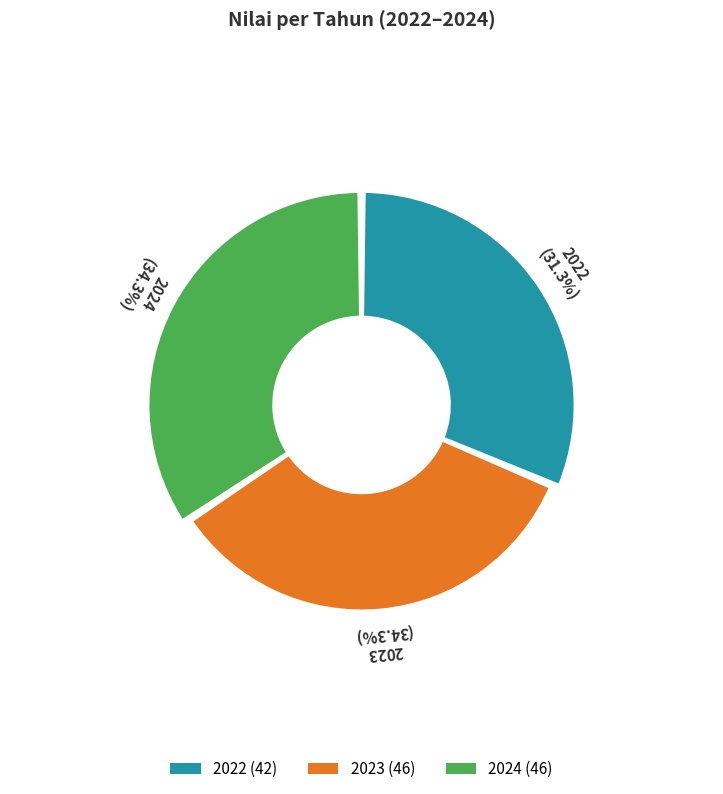

Count the number of slices in the pie.

3